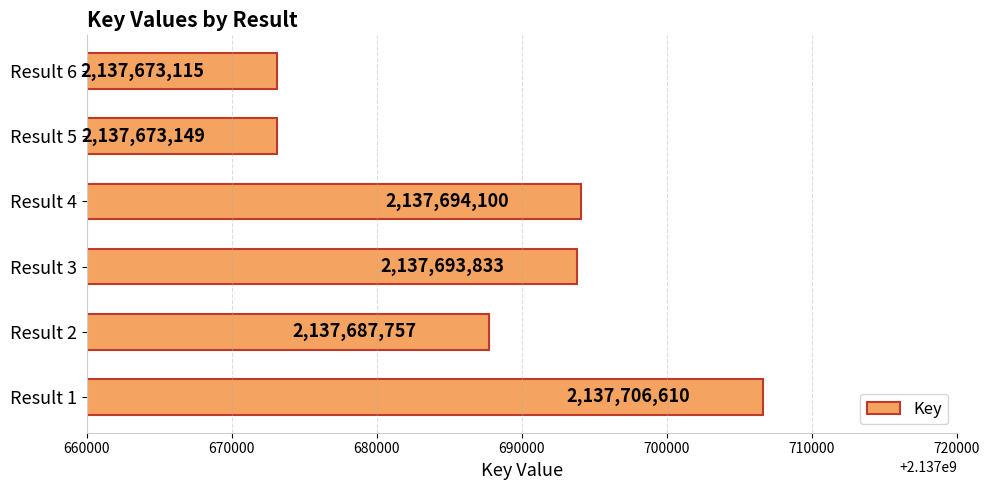

Rank the categories by value from lowest to highest.

Result 6, Result 5, Result 2, Result 3, Result 4, Result 1